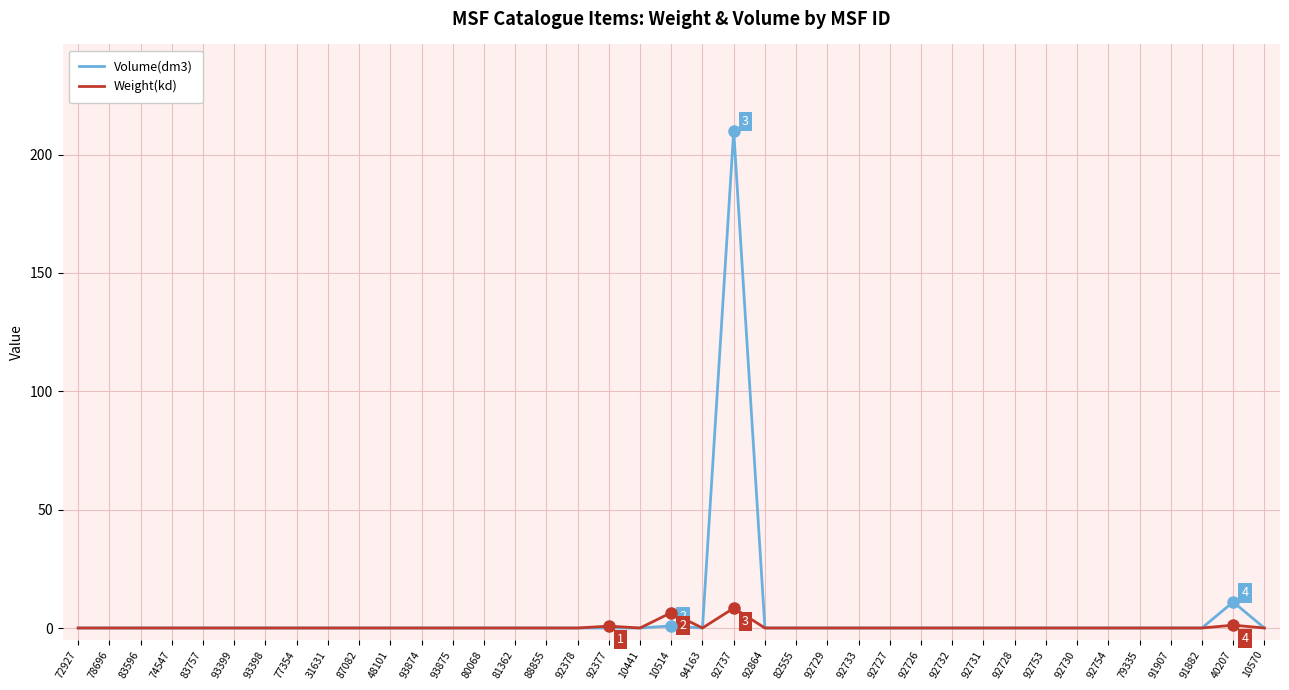

List the series in order of their peak value, highest first.

Volume(dm3), Weight(kd)